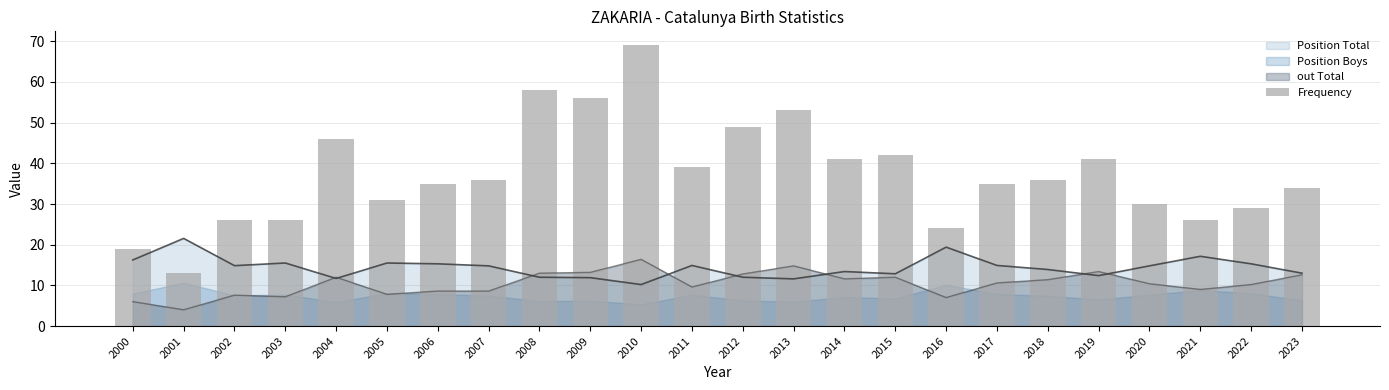

The value at 2018 is 36. True or false?

True